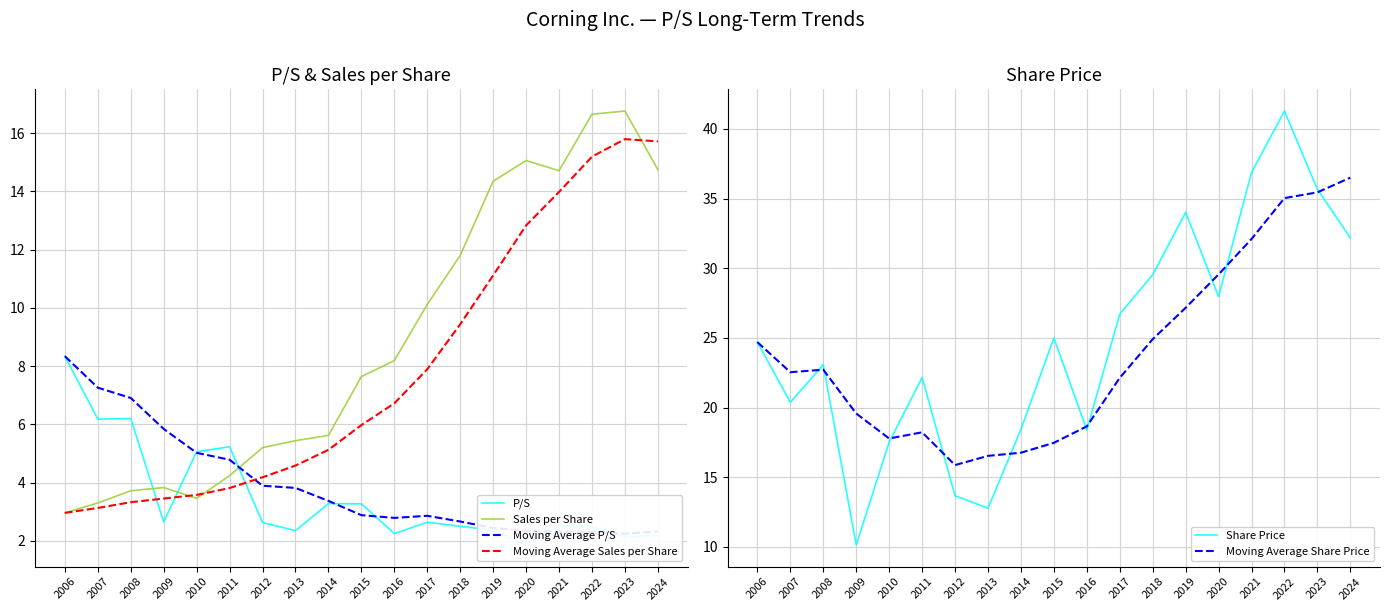

What are all the series names shown in the legend?

P/S, Sales per Share, Moving Average P/S, Moving Average Sales per Share, Share Price, Moving Average Share Price